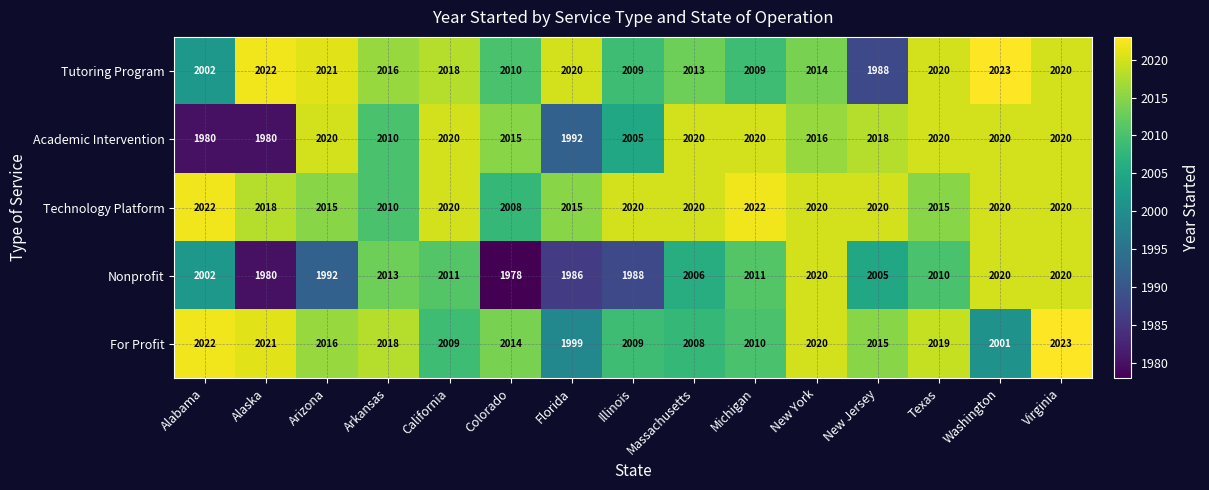

What is the sum of all Technology Platform values?

30265